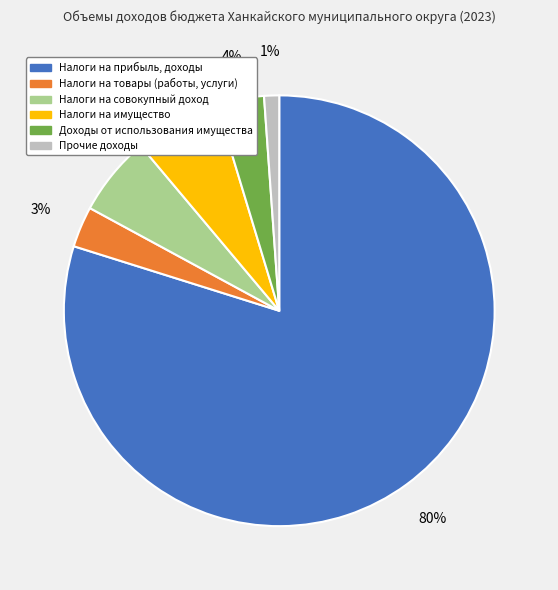

To the nearest percent, what is the average slice percentage?

17%